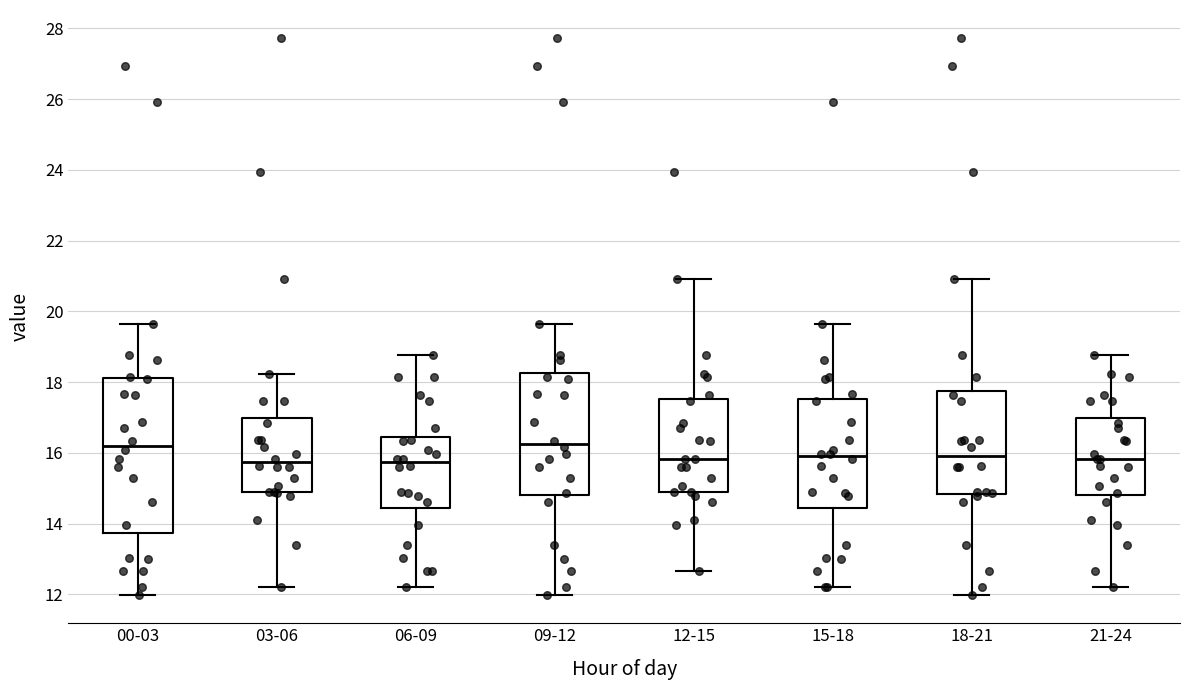

Where does the lower whisker of the box for 12-15 end on the y-axis? The values are not printed on the chart, so give them approximately, as read against the axis.

12.6